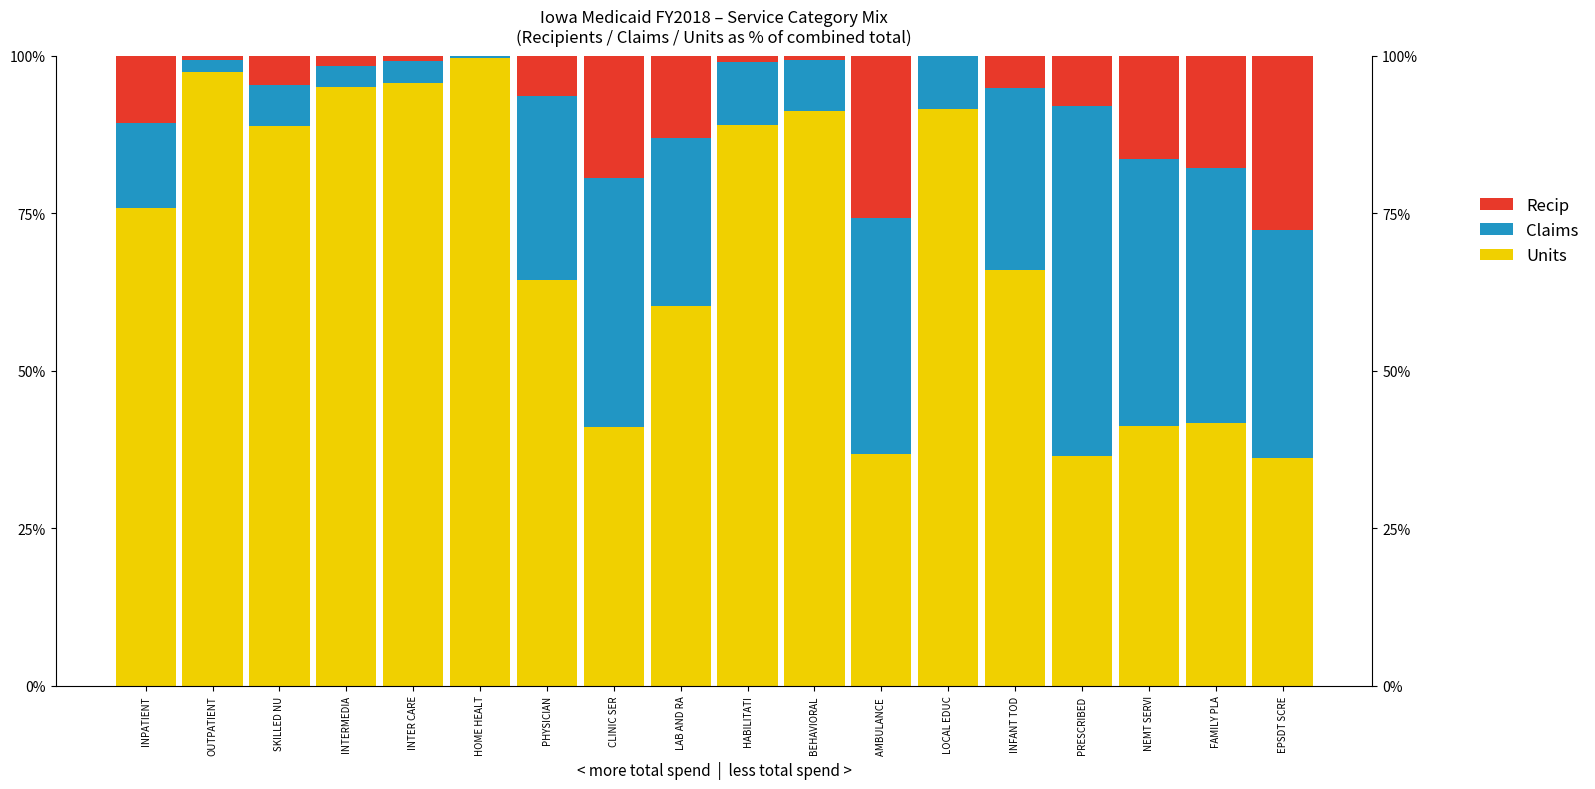

What are all the series names shown in the legend?

Recip, Claims, Units